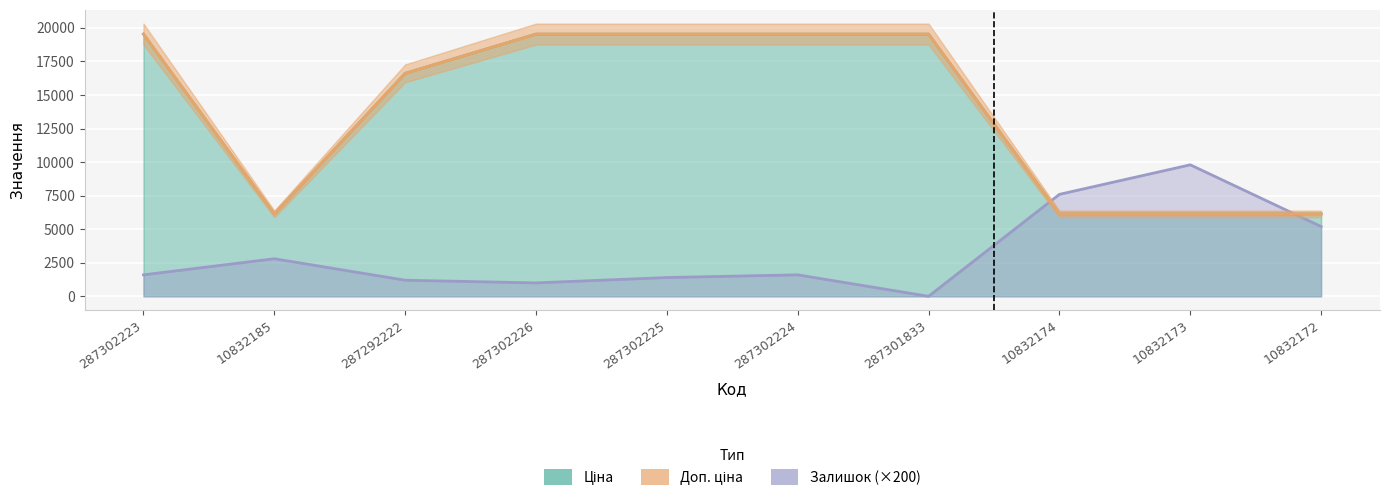

What is the total value across all series at 287292222?

34435.9